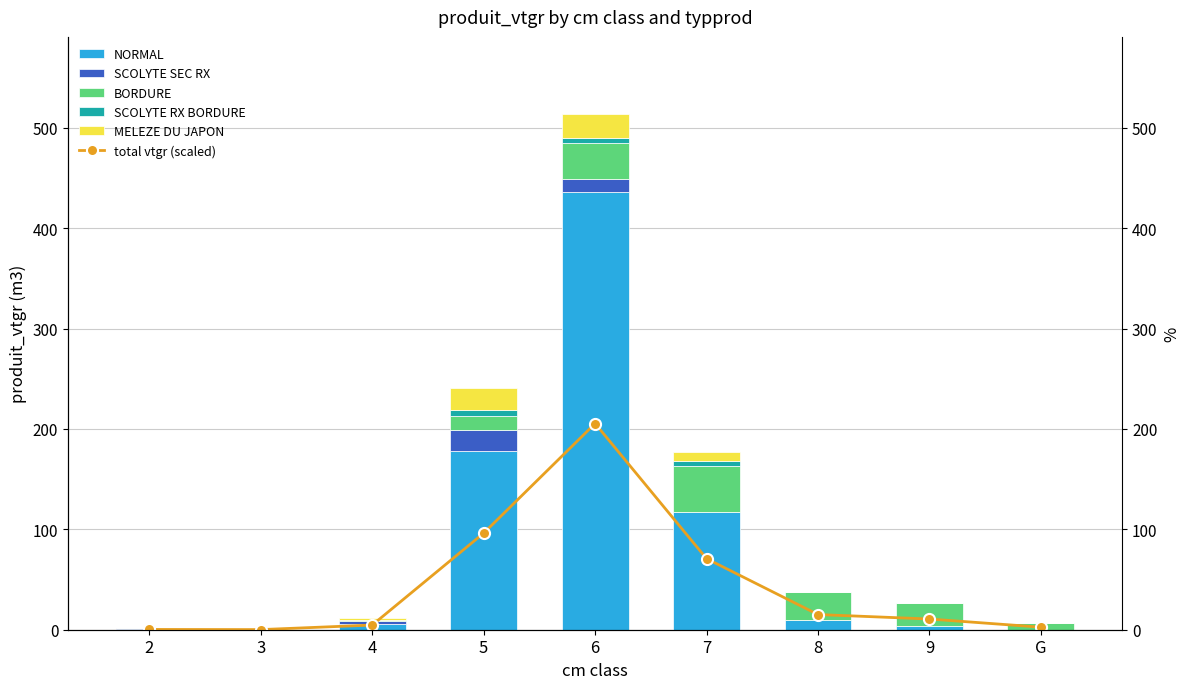

What is the highest value of the NORMAL series?

436.2